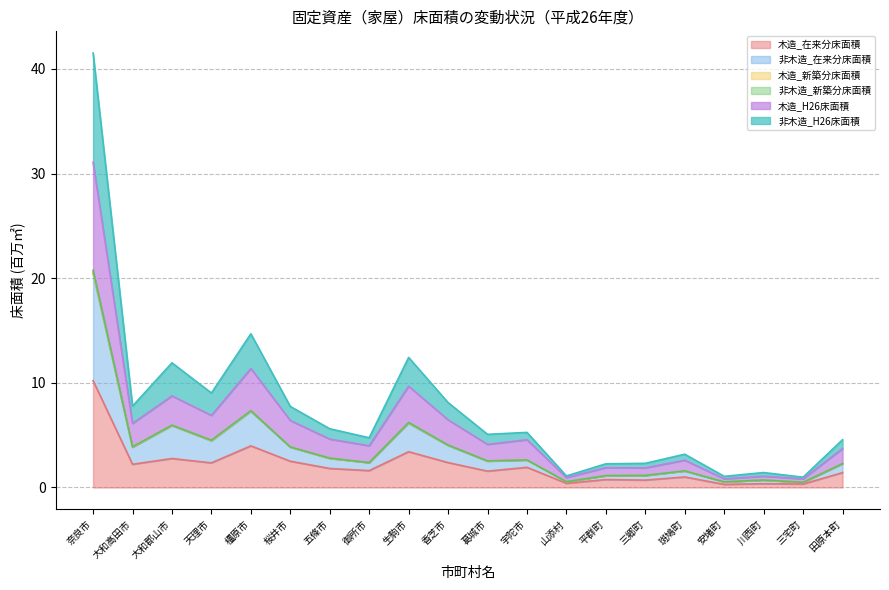

What is the value of the 木造_在来分床面積 point at the 13th from the left?

0.4